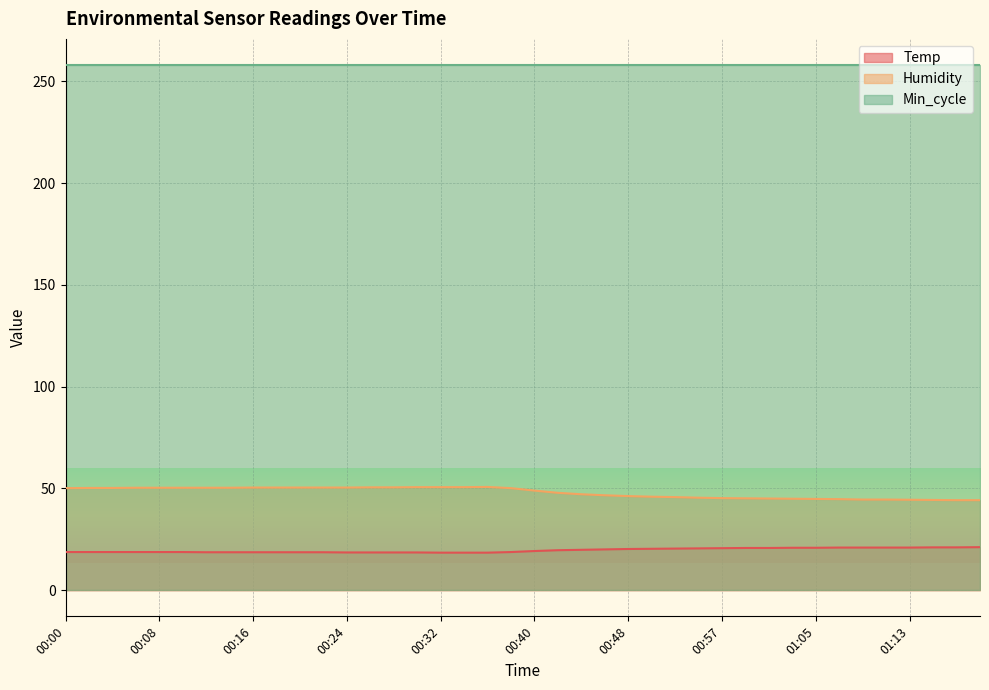

What is the label of the 8th point from the right?

01:05